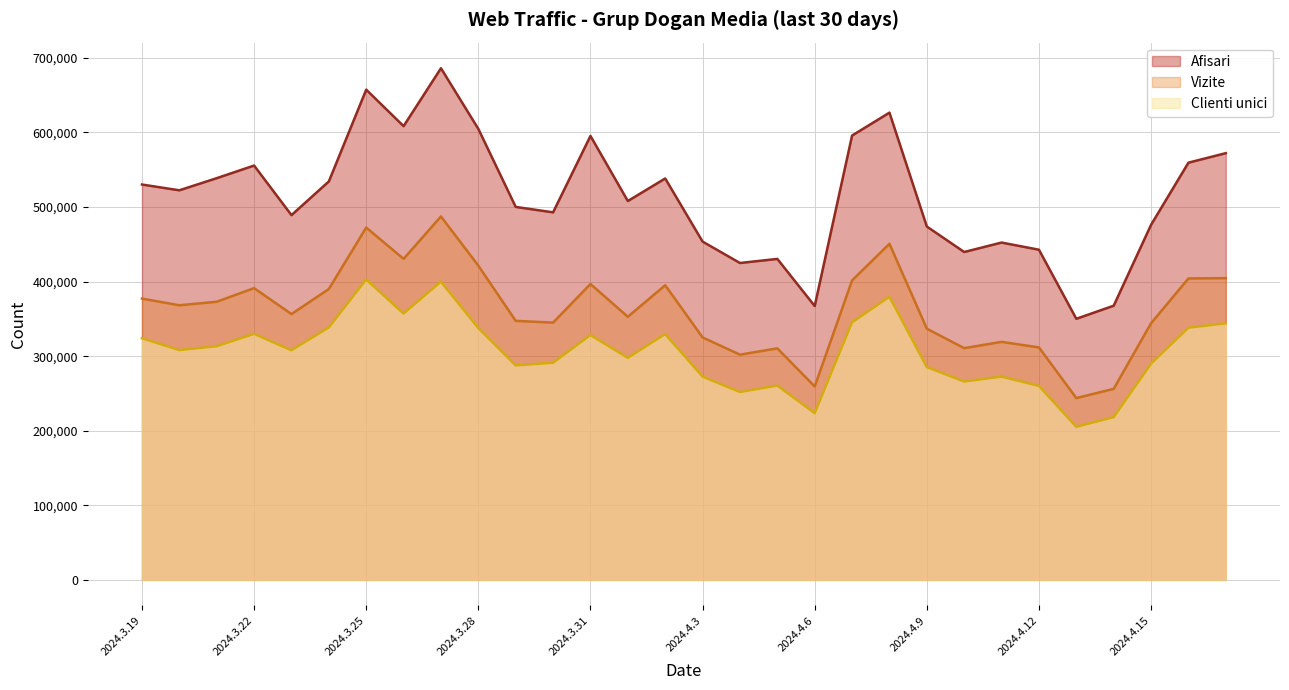

Reading left to right, list all the values displayed in this chart.

Afisari: 2024.3.19=530158	2024.3.20=522416	2024.3.21=538694	2024.3.22=555610	2024.3.23=489113	2024.3.24=534311	2024.3.25=657371	2024.3.26=608470	2024.3.27=686115	2024.3.28=604735	2024.3.29=500147	2024.3.30=492846	2024.3.31=595318	2024.4.1=508038	2024.4.2=538271	2024.4.3=453645	2024.4.4=424931	2024.4.5=430425	2024.4.6=367253	2024.4.7=595844	2024.4.8=626550	2024.4.9=473827	2024.4.10=439676	2024.4.11=452339	2024.4.12=442739	2024.4.13=350109	2024.4.14=367667	2024.4.15=476137	2024.4.16=559466	2024.4.17=572228
Vizite: 2024.3.19=377187	2024.3.20=368251	2024.3.21=372976	2024.3.22=391226	2024.3.23=356449	2024.3.24=390061	2024.3.25=472476	2024.3.26=430452	2024.3.27=487379	2024.3.28=421342	2024.3.29=347330	2024.3.30=345009	2024.3.31=396746	2024.4.1=352859	2024.4.2=395116	2024.4.3=325144	2024.4.4=302040	2024.4.5=310465	2024.4.6=259361	2024.4.7=401565	2024.4.8=450689	2024.4.9=336872	2024.4.10=310739	2024.4.11=319182	2024.4.12=311726	2024.4.13=243792	2024.4.14=256165	2024.4.15=344154	2024.4.16=404222	2024.4.17=404585
Clienti unici: 2024.3.19=324044	2024.3.20=308147	2024.3.21=313311	2024.3.22=329881	2024.3.23=307837	2024.3.24=338483	2024.3.25=402759	2024.3.26=357175	2024.3.27=399828	2024.3.28=337617	2024.3.29=287615	2024.3.30=291114	2024.3.31=328282	2024.4.1=297765	2024.4.2=329556	2024.4.3=272577	2024.4.4=251930	2024.4.5=260524	2024.4.6=223575	2024.4.7=345329	2024.4.8=379581	2024.4.9=285359	2024.4.10=265966	2024.4.11=272505	2024.4.12=260126	2024.4.13=205222	2024.4.14=218171	2024.4.15=289834	2024.4.16=338113	2024.4.17=344030